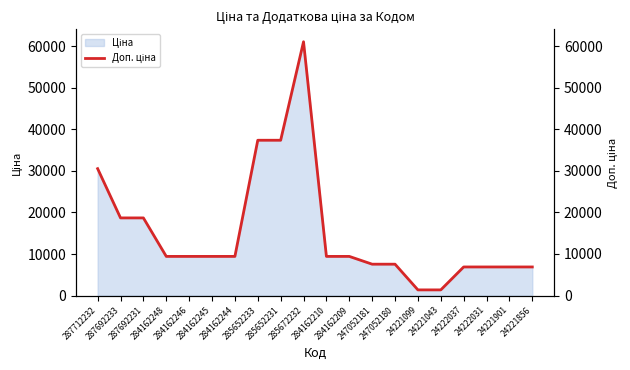

What is the label of the 13th point from the left?

247052181